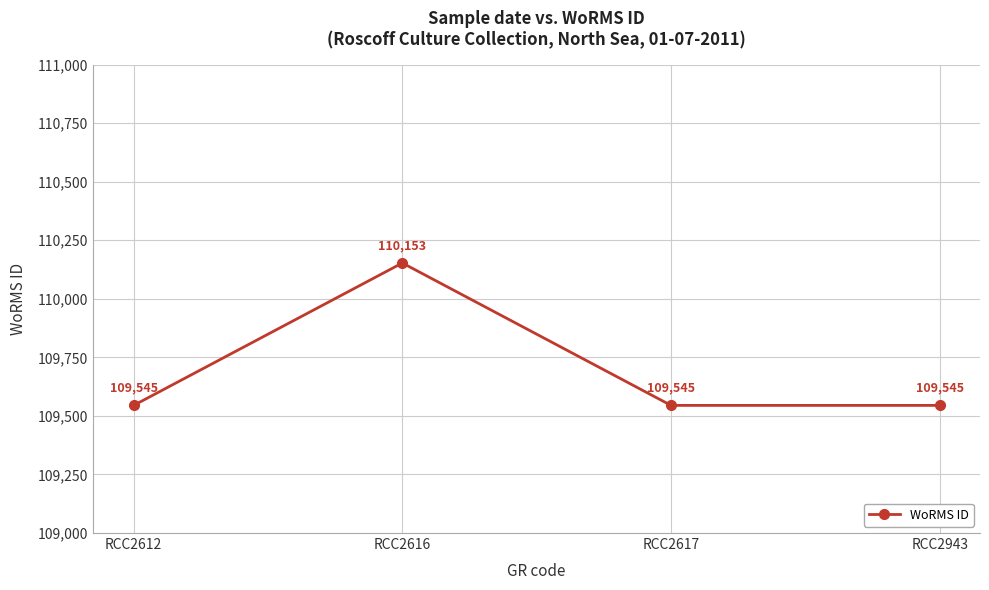

How many values are between 109545 and 110153?

4